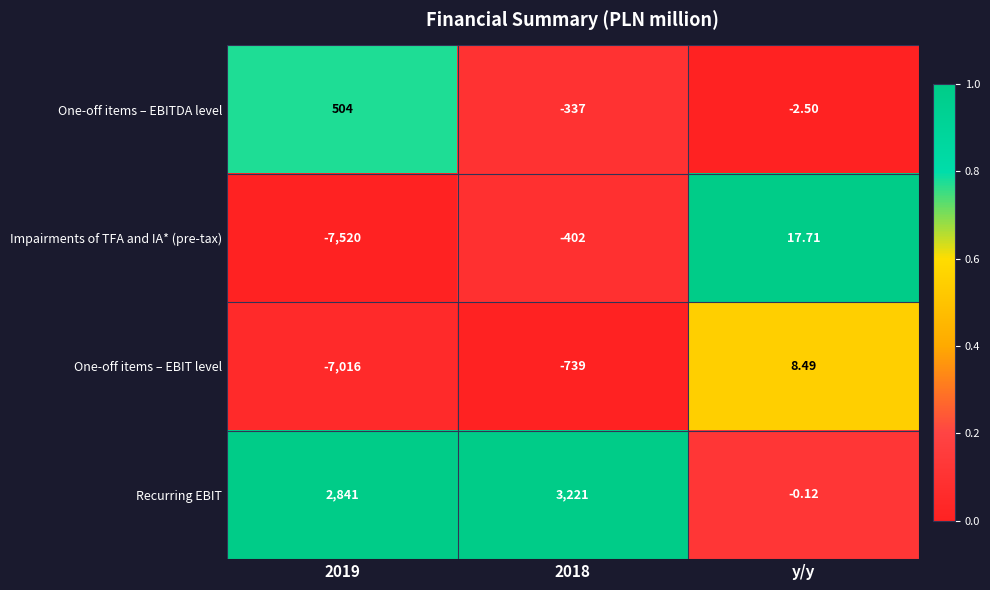

Which category has the lowest value in the Recurring EBIT series?

y/y